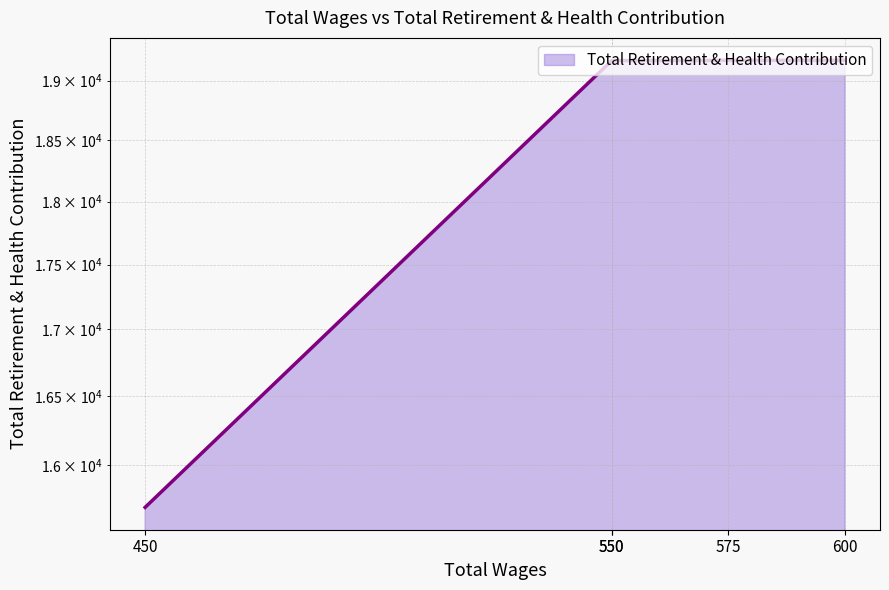

True or false: the data shows 8892 at 550.0.

False